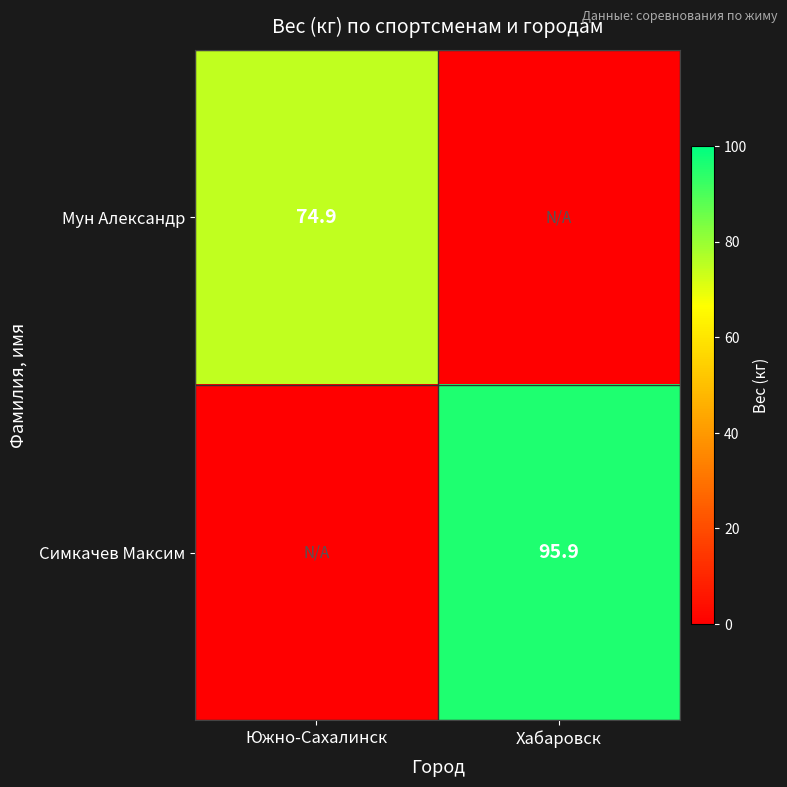

Is it true that Мун Александр equals 74.9 at Южно-Сахалинск?

True